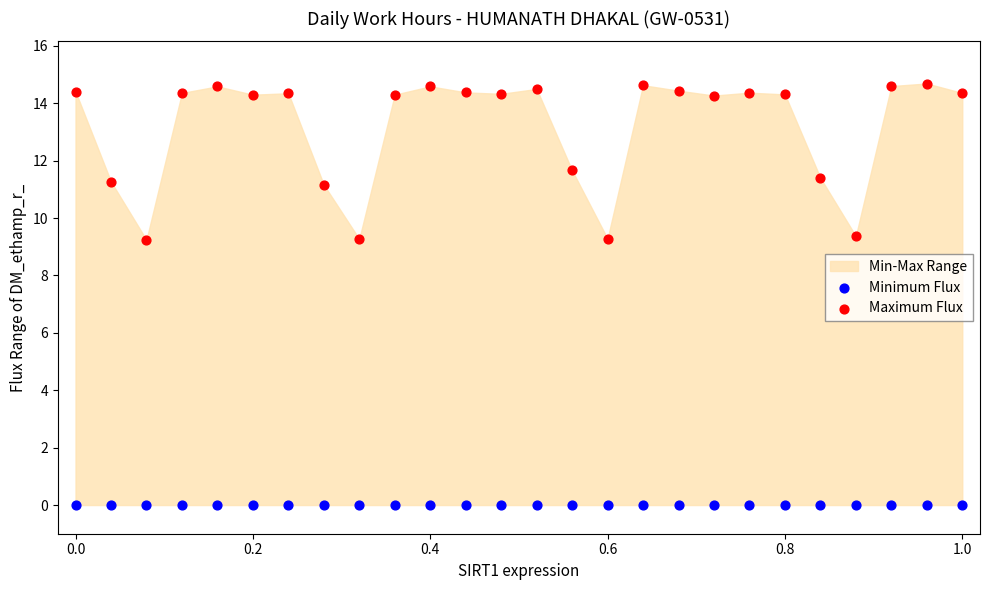

Which series contains the highest Y value?

Maximum Flux